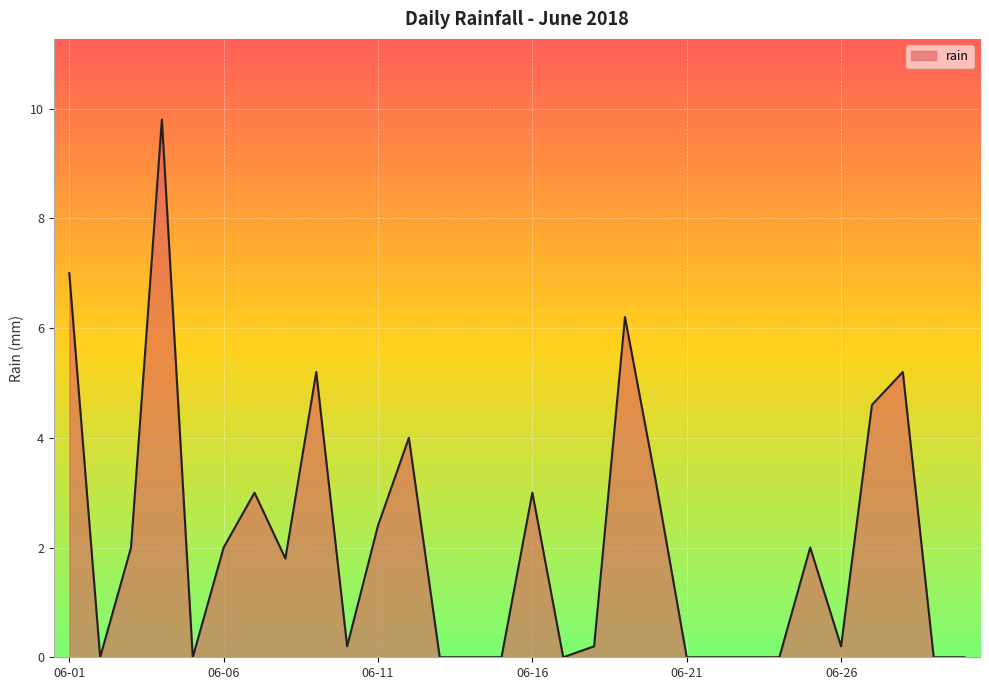

What is the average value?

2.1